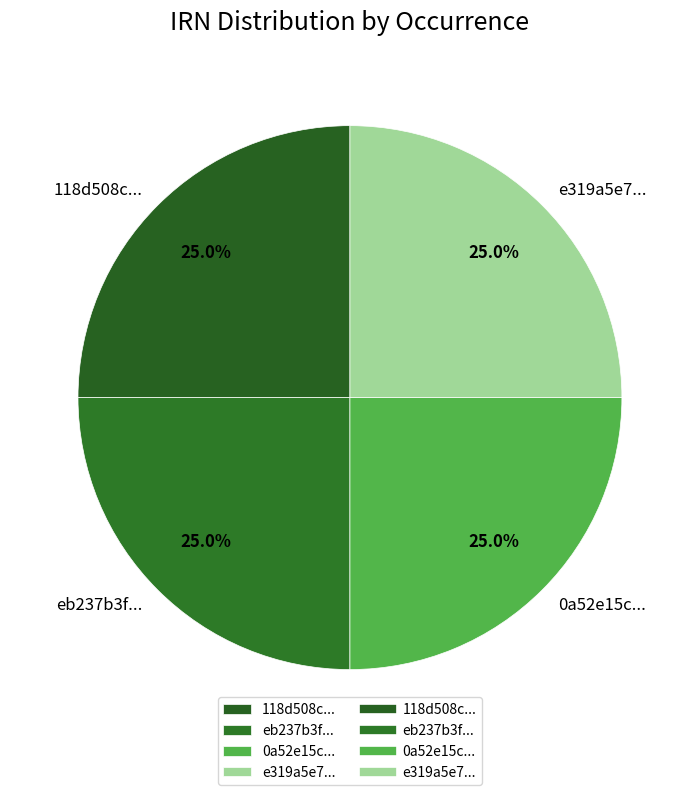

Approximately how many times larger is the value at e319a5e7... compared to eb237b3f...?

1.0